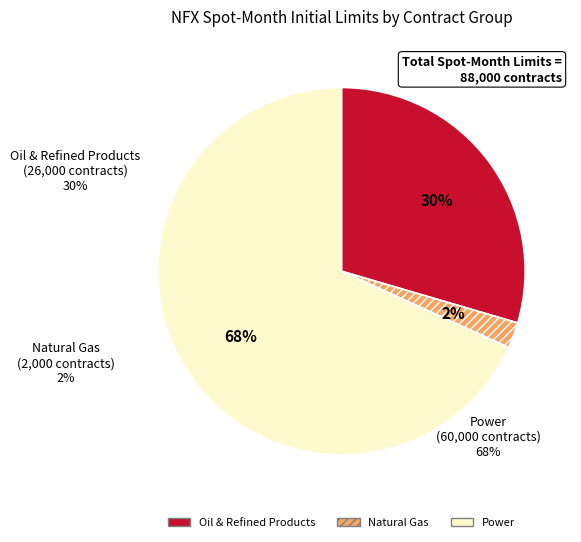

To the nearest percent, what portion does Power (CAISO NP-15) represent?

68%